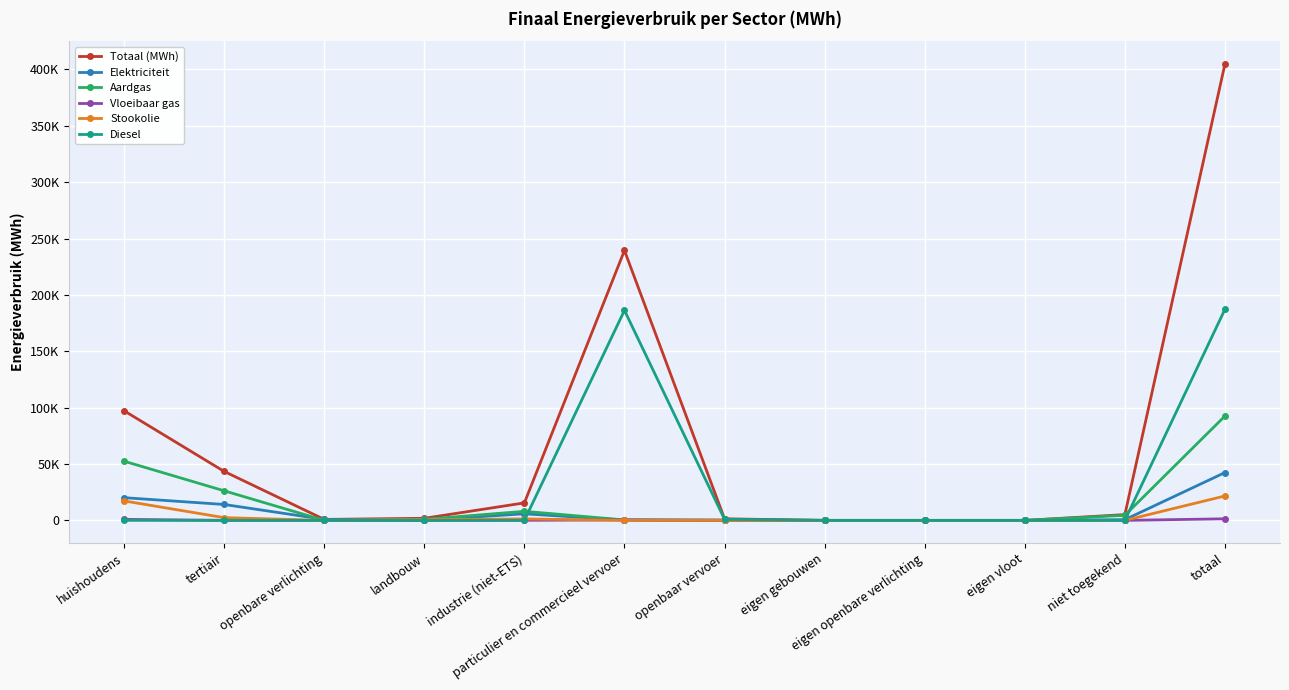

Which series has the largest total across all categories?

Totaal (MWh)